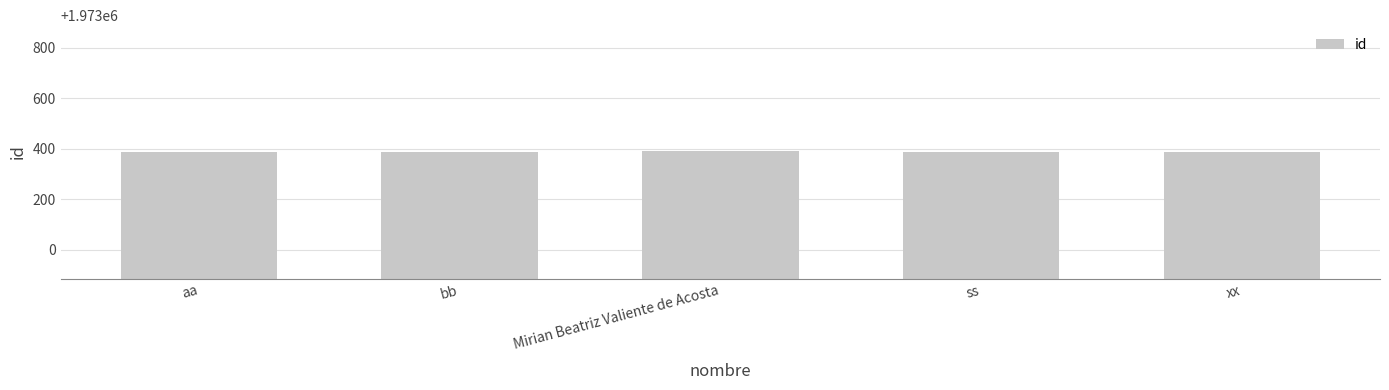

What is the sum of the values at bb and Mirian Beatriz Valiente de Acosta?

3946778